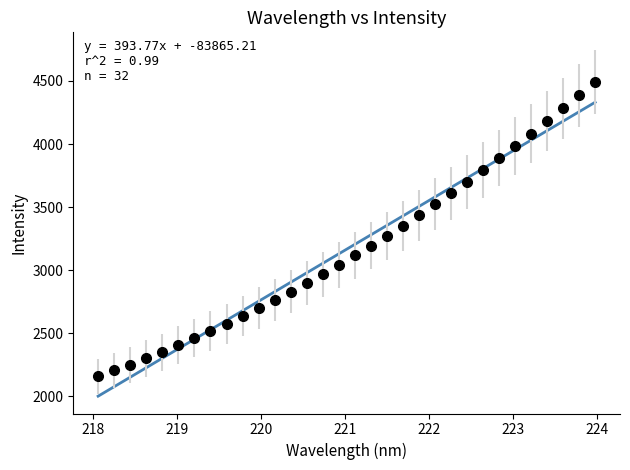

What is the smallest value displayed?

2000.0